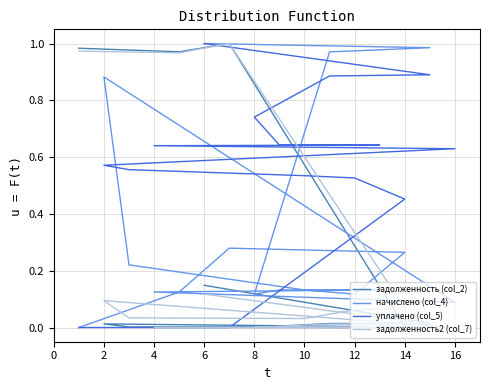

How many lines are shown in the chart?

4